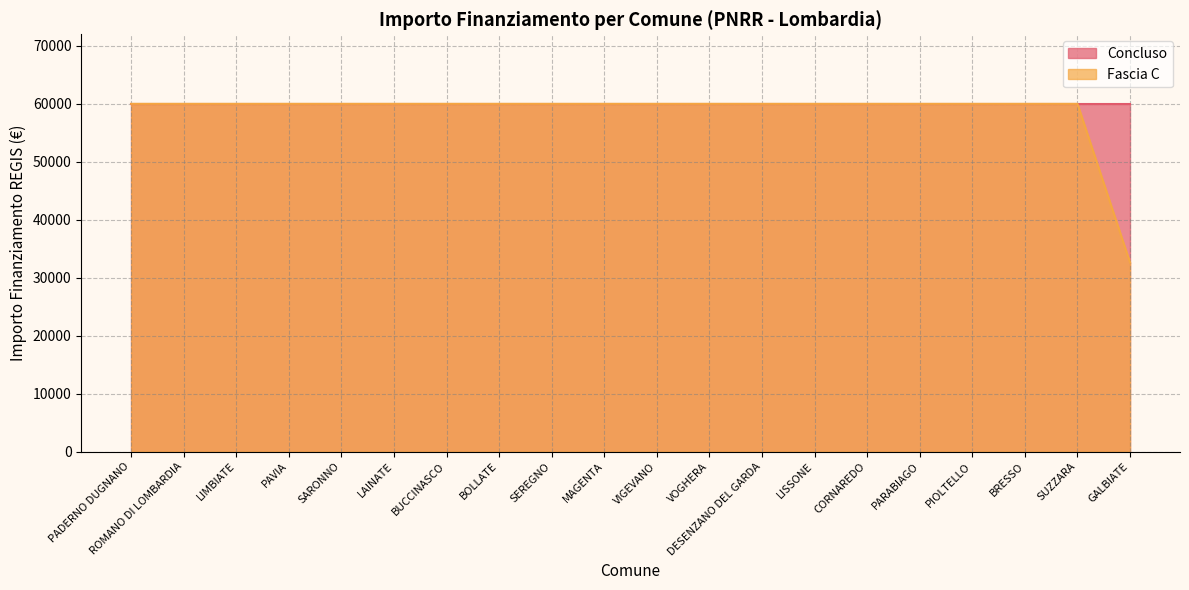

What is the average value?

58597